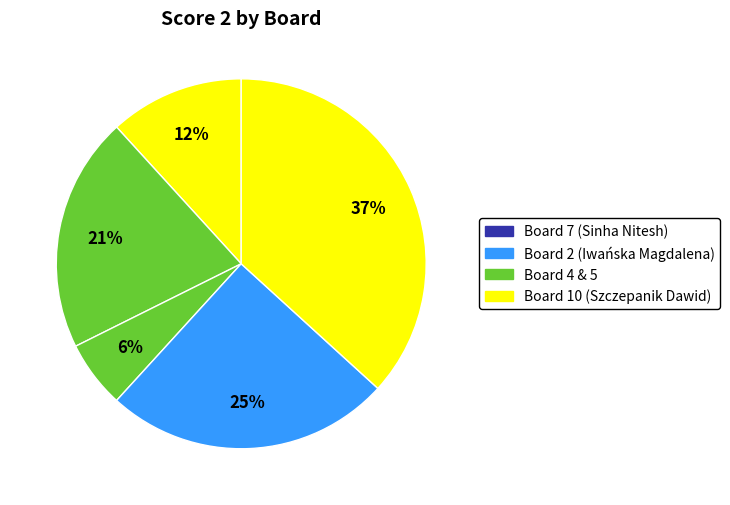

What is the largest slice in the pie chart?

10